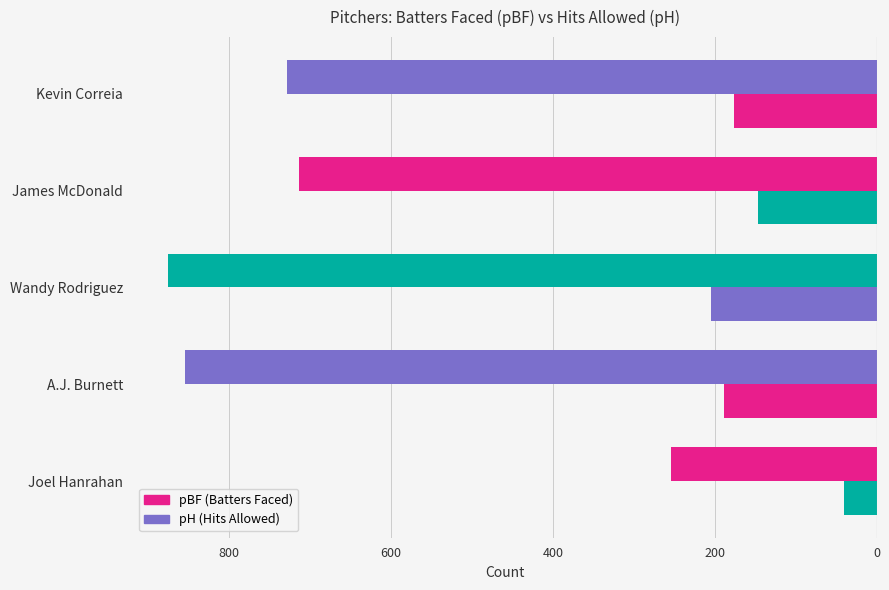

How many categories are shown in the chart?

5